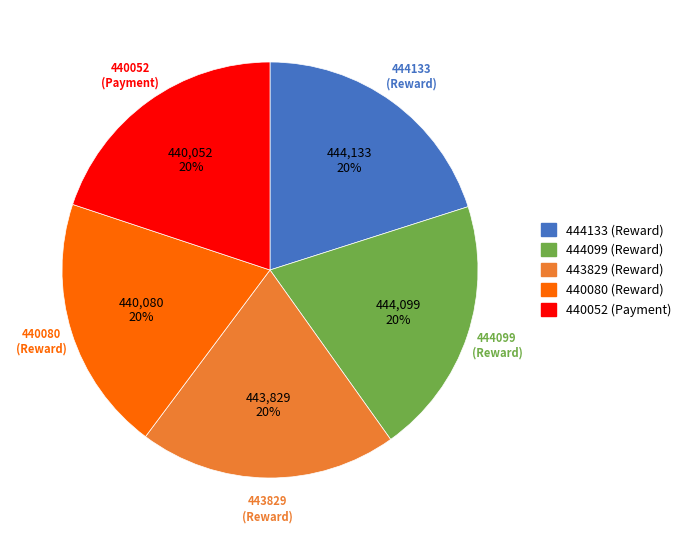

True or false: 440052 (Payment) accounts for 30% of the total.

False